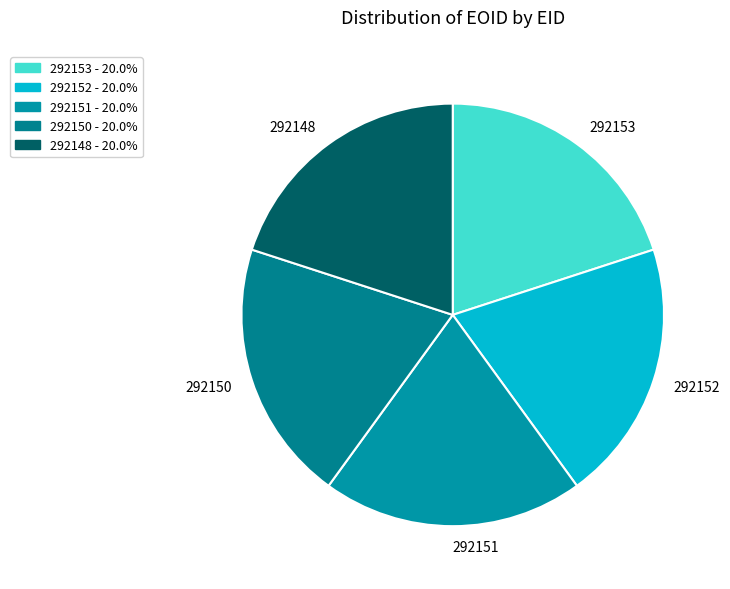

What is the ratio of the value at 292153 to the value at 292152?

1.0